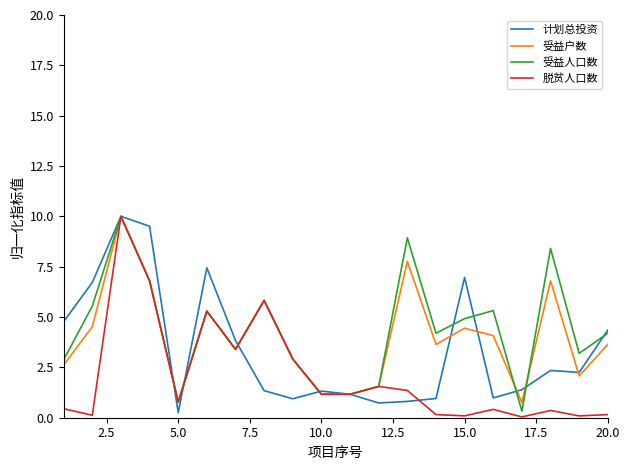

What is the highest value of the 受益户数 series?

10.0